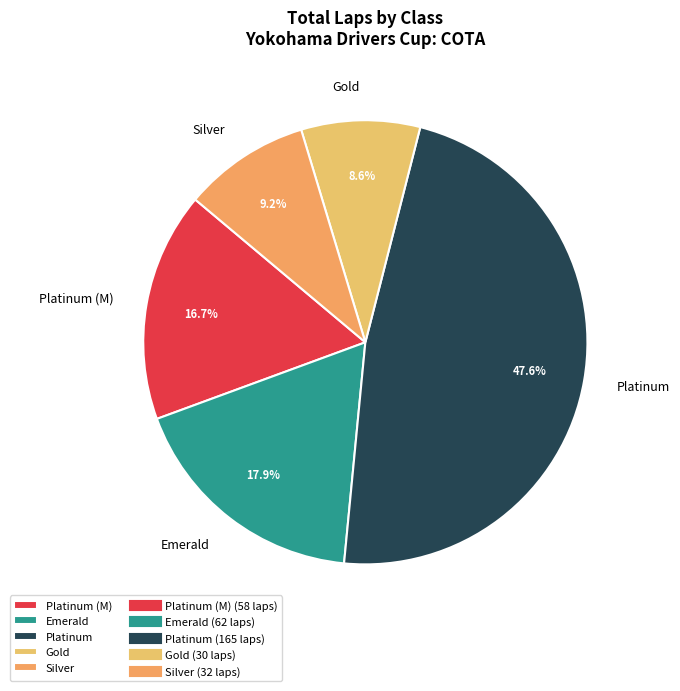

What is the ratio of the value at Platinum to the value at Silver?

5.2